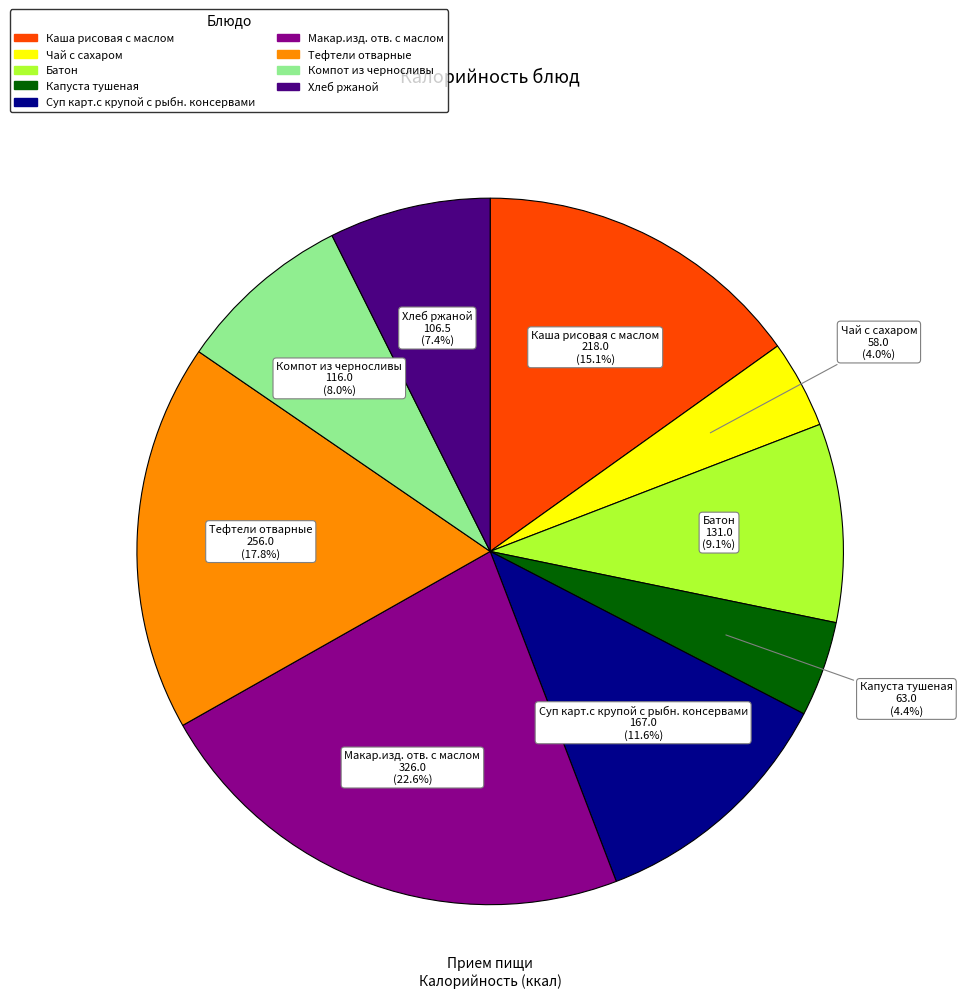

Count the number of slices in the pie.

9